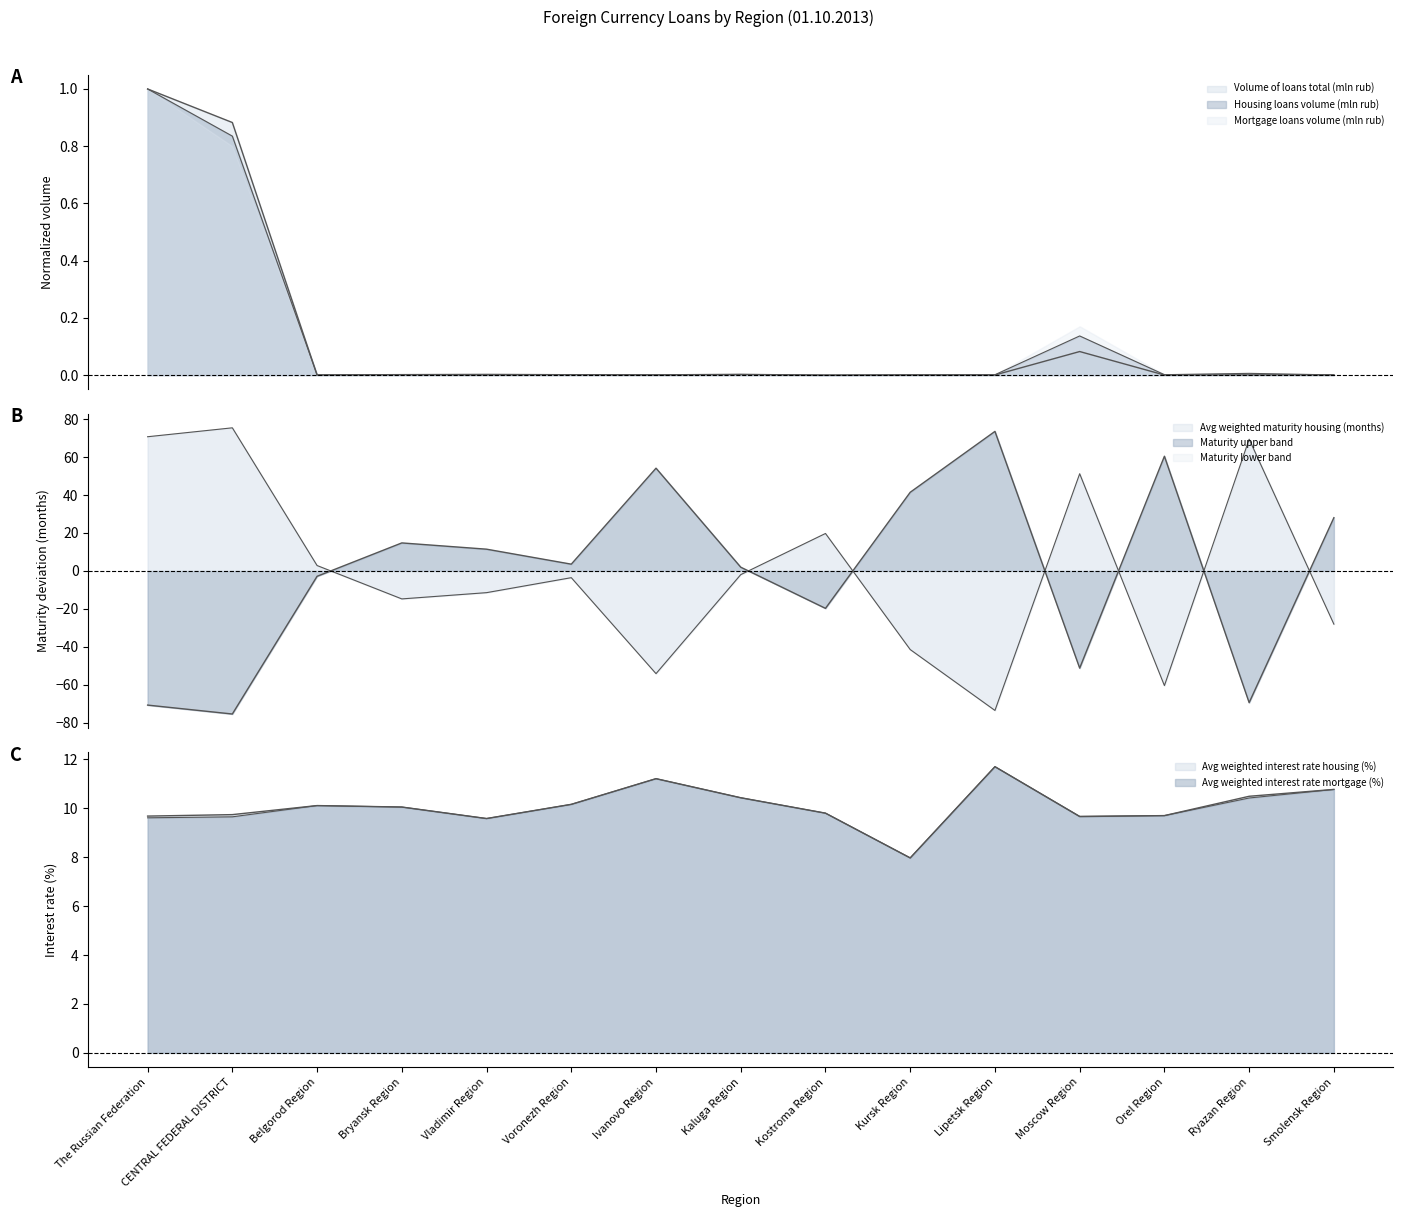

Which category has the lowest value in the Volume of loans total (mln rub) series?

Kostroma Region